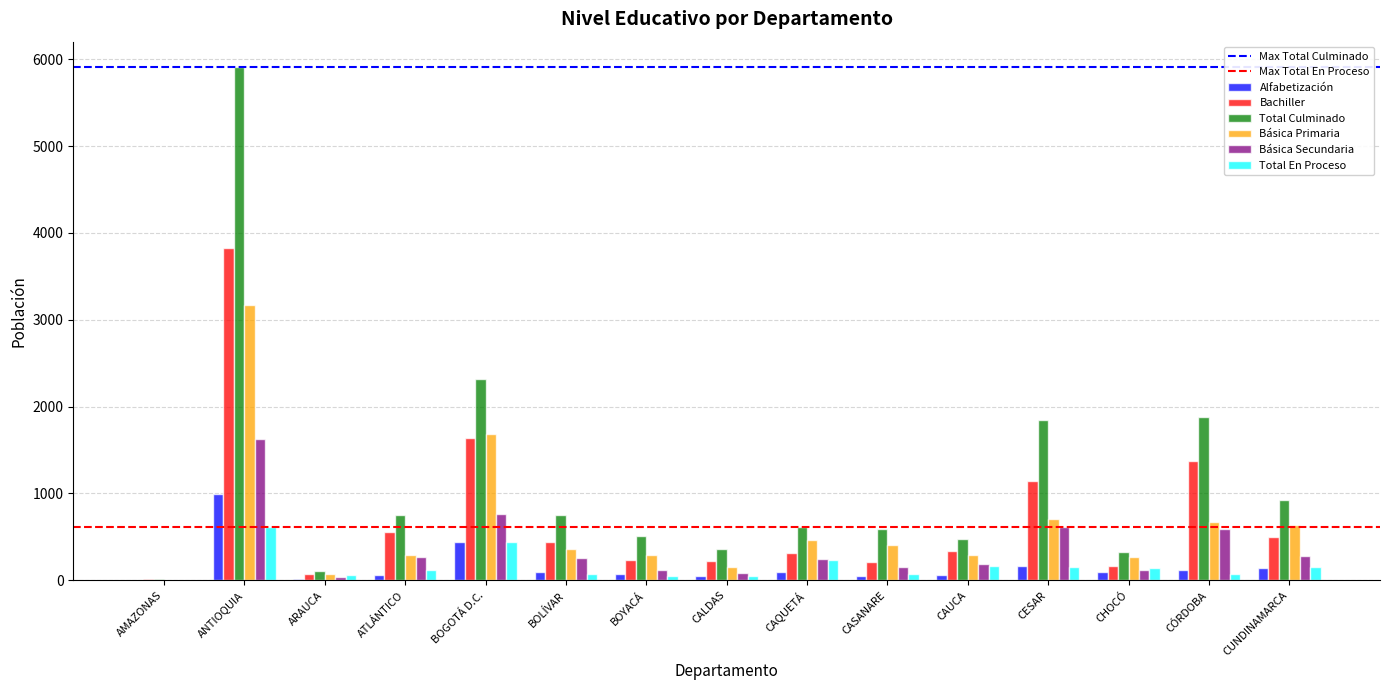

What is the sum of all Básica Primaria values?

9495